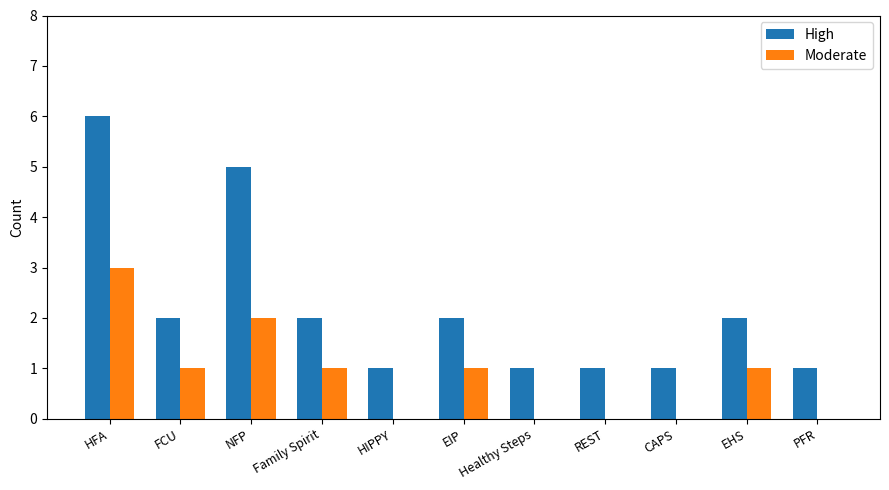

What is the sum of all High values?

24